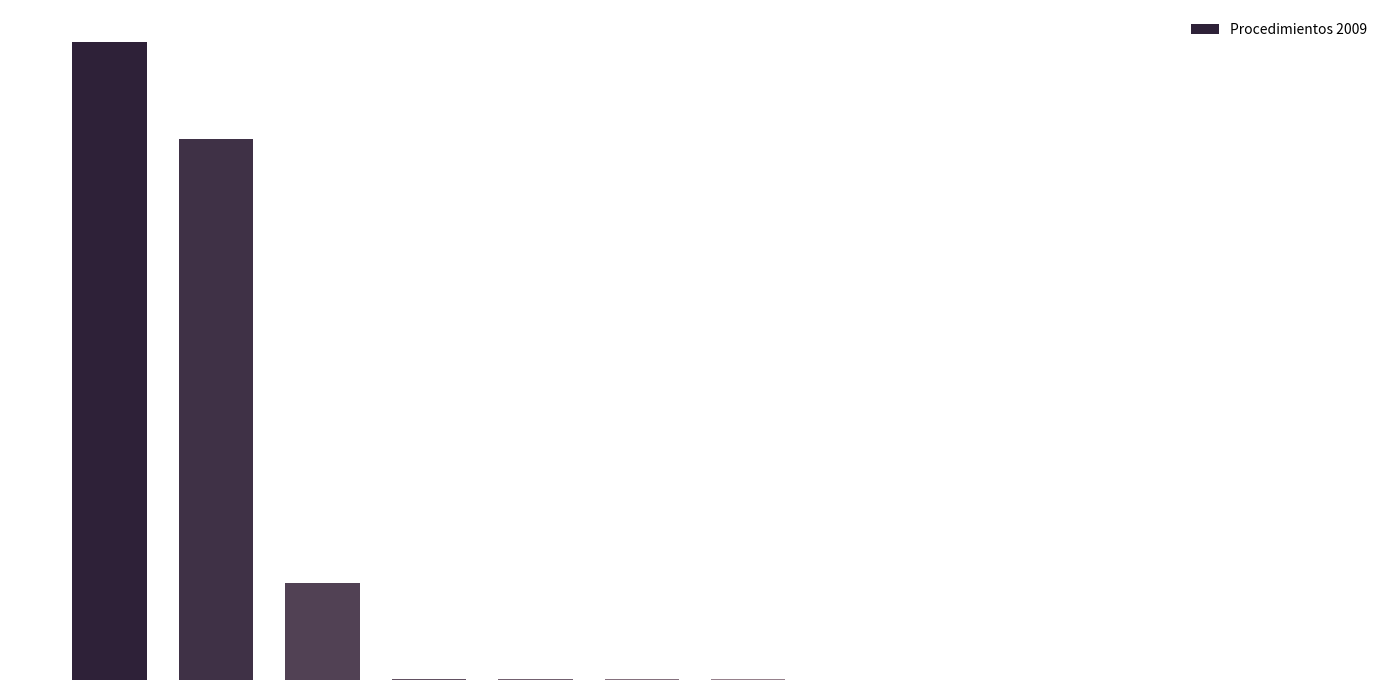

What is the minimum value shown in the chart?

7.0